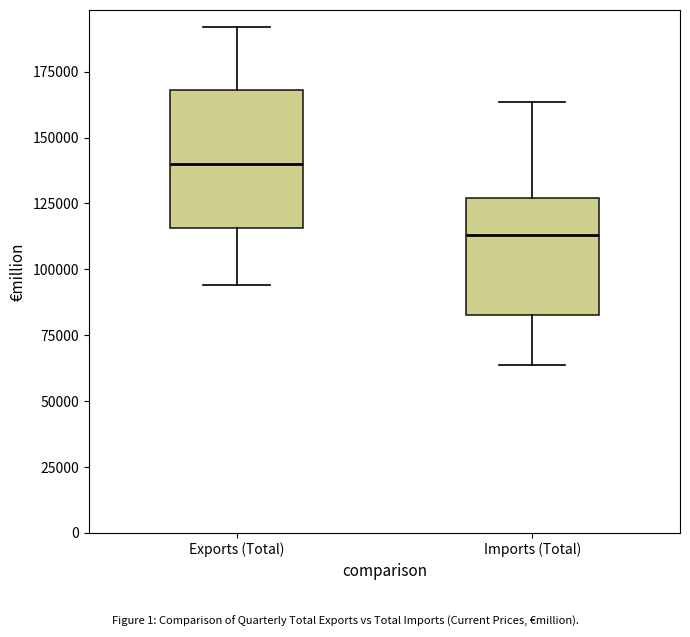

Reading left to right, transcribe this box plot: for each box, give where its median line is, the range the box spans, and where its two whiskers end, as read against the y-axis. The values are not printed on the chart, so give them approximately, as read against the axis.

Exports (Total): median 140000, box 115000 to 170000, whiskers 95000 to 190000
Imports (Total): median 115000, box 85000 to 125000, whiskers 65000 to 165000